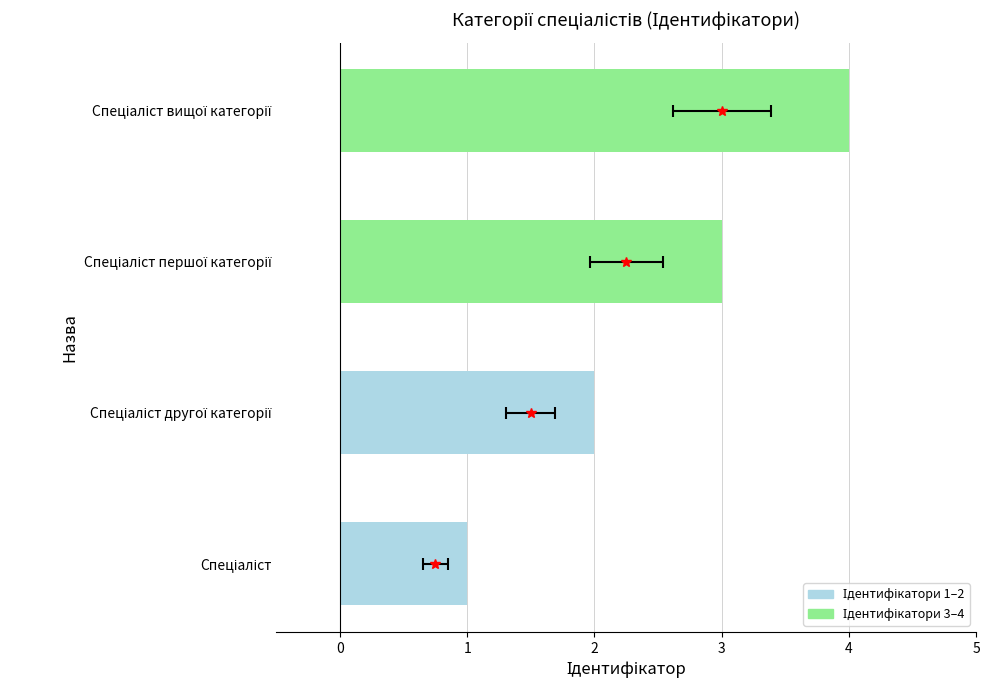

Approximately how many times larger is the value at Спеціаліст вищої категорії compared to Спеціаліст?

4.0